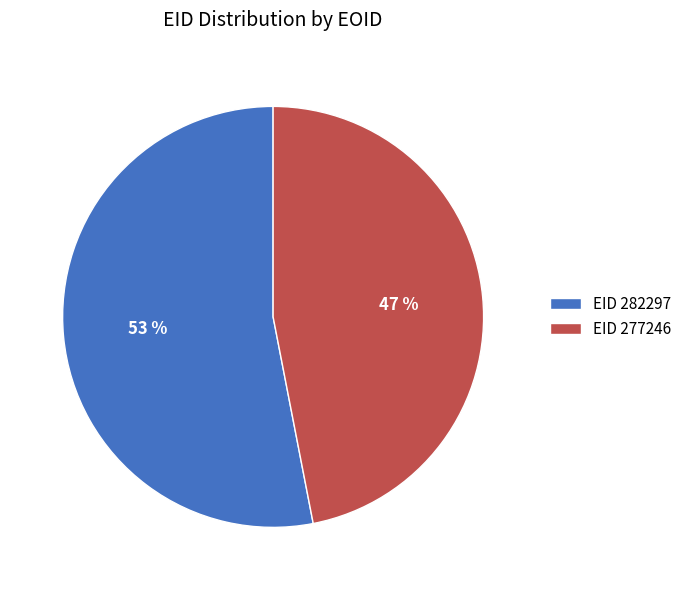

How many slices are in this pie chart?

2